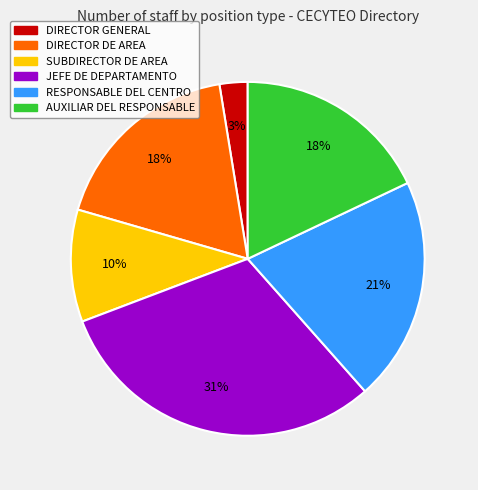

Which category has the smallest portion of the pie?

DIRECTOR GENERAL